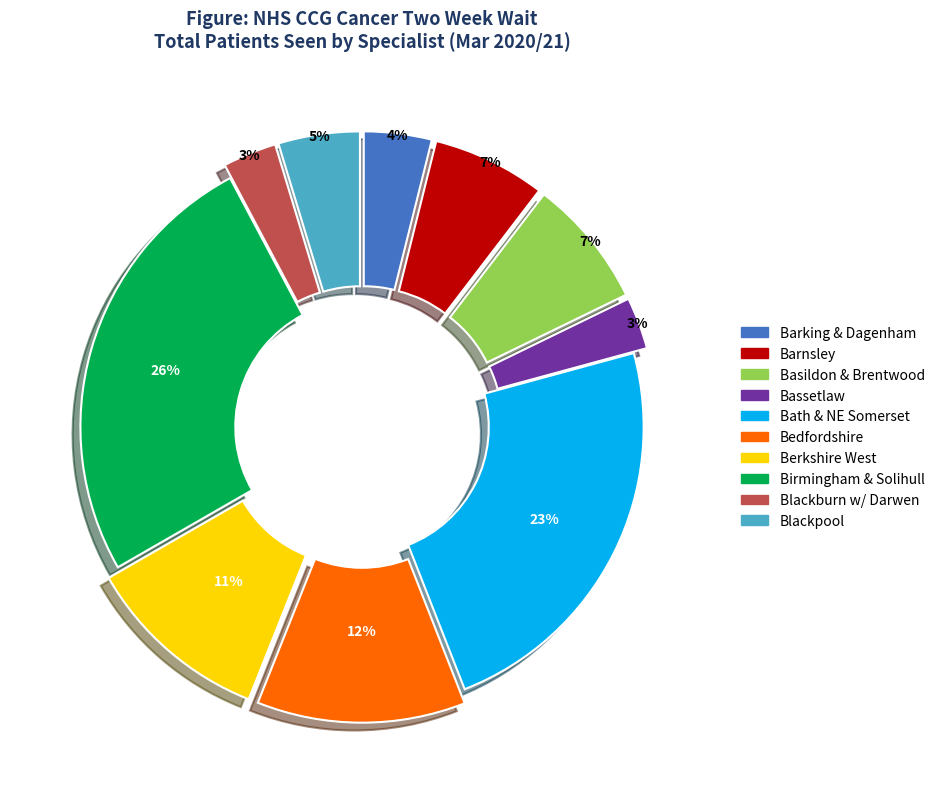

Does any single category account for the majority?

No